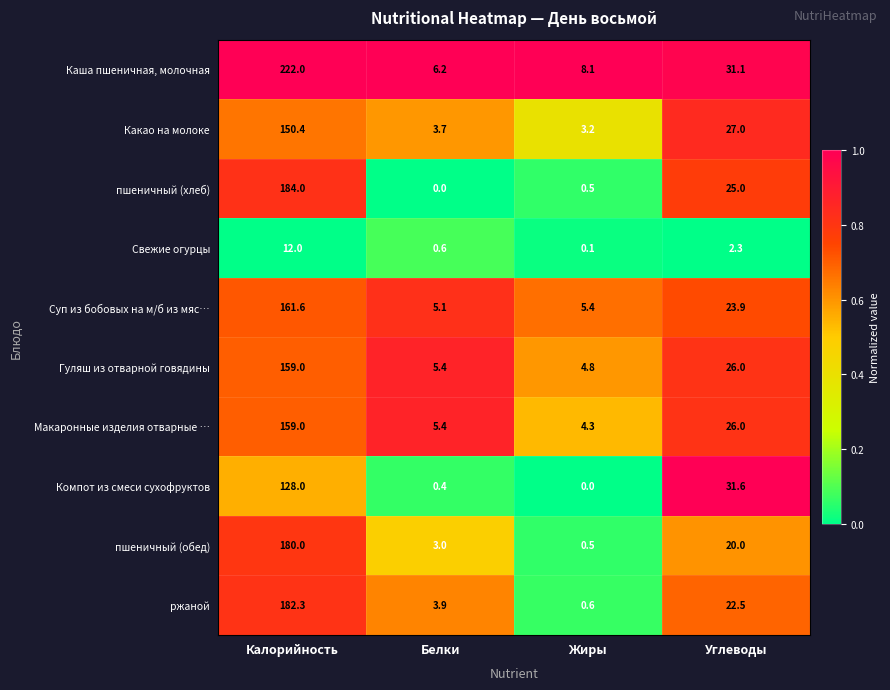

What is the sum of all Каша пшеничная, молочная values?

267.4